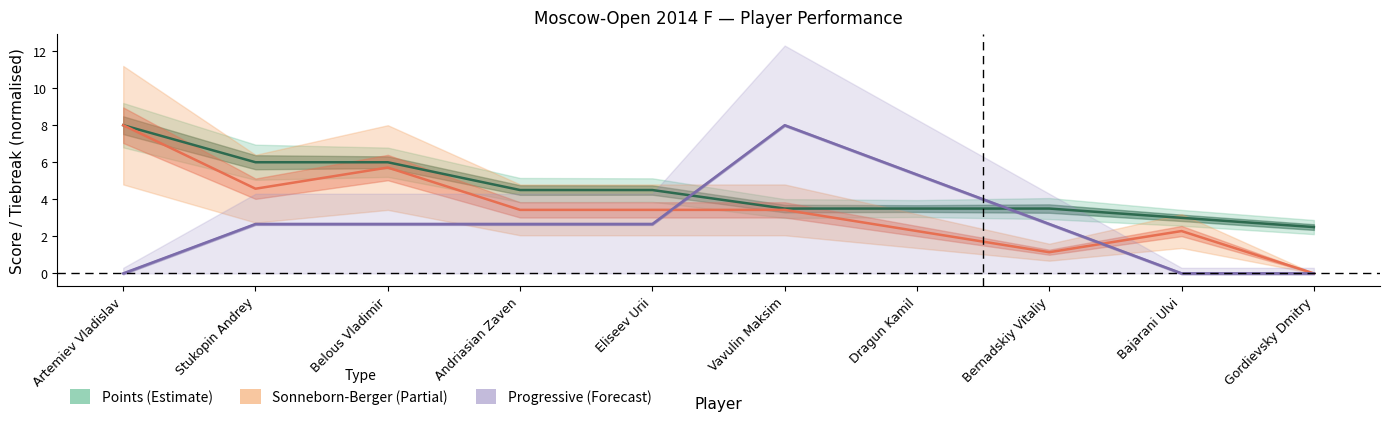

Which category has the highest value in the Sonneborn-Berger (Partial) series?

Artemiev Vladislav